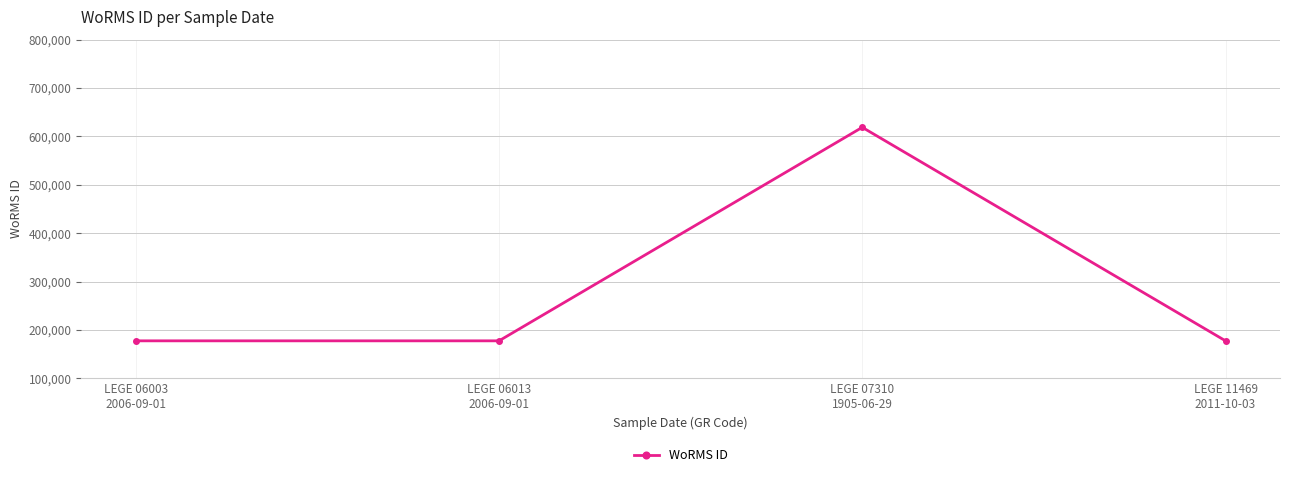

At which category does the chart reach its peak across all series?

LEGE 07310
1905-06-29